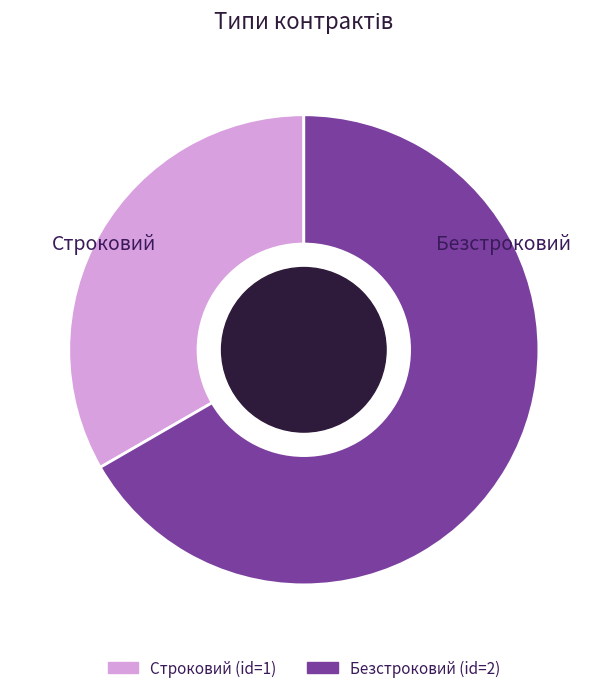

Combined, do Строковий and Безстроковий account for over 50%?

Yes